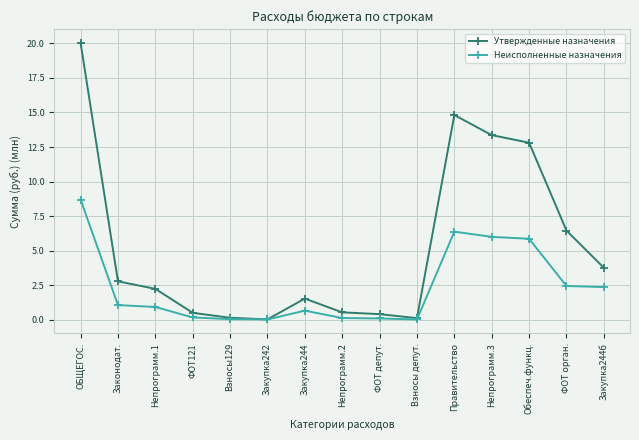

The value of Неисполненные назначения at Непрограмм.1 is 0.9. True or false?

True